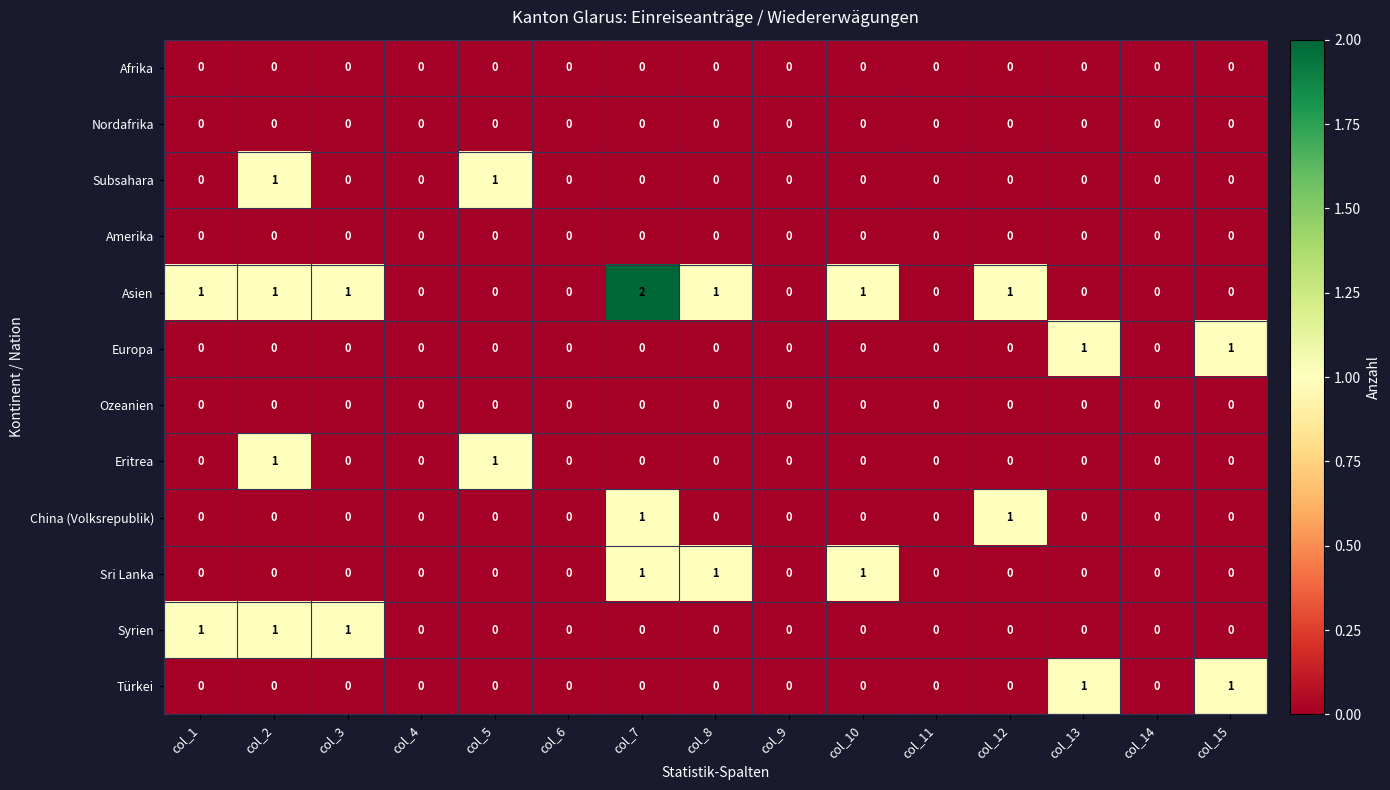

True or false: Europa has a value of 1 at col_11.

False